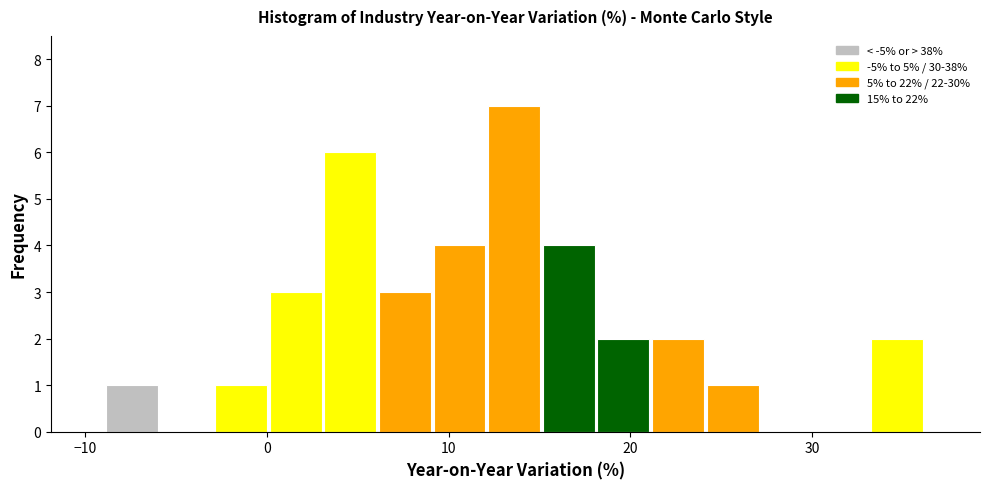

Read against the x-axis, roughly where is the centre of the tallest bar?

14